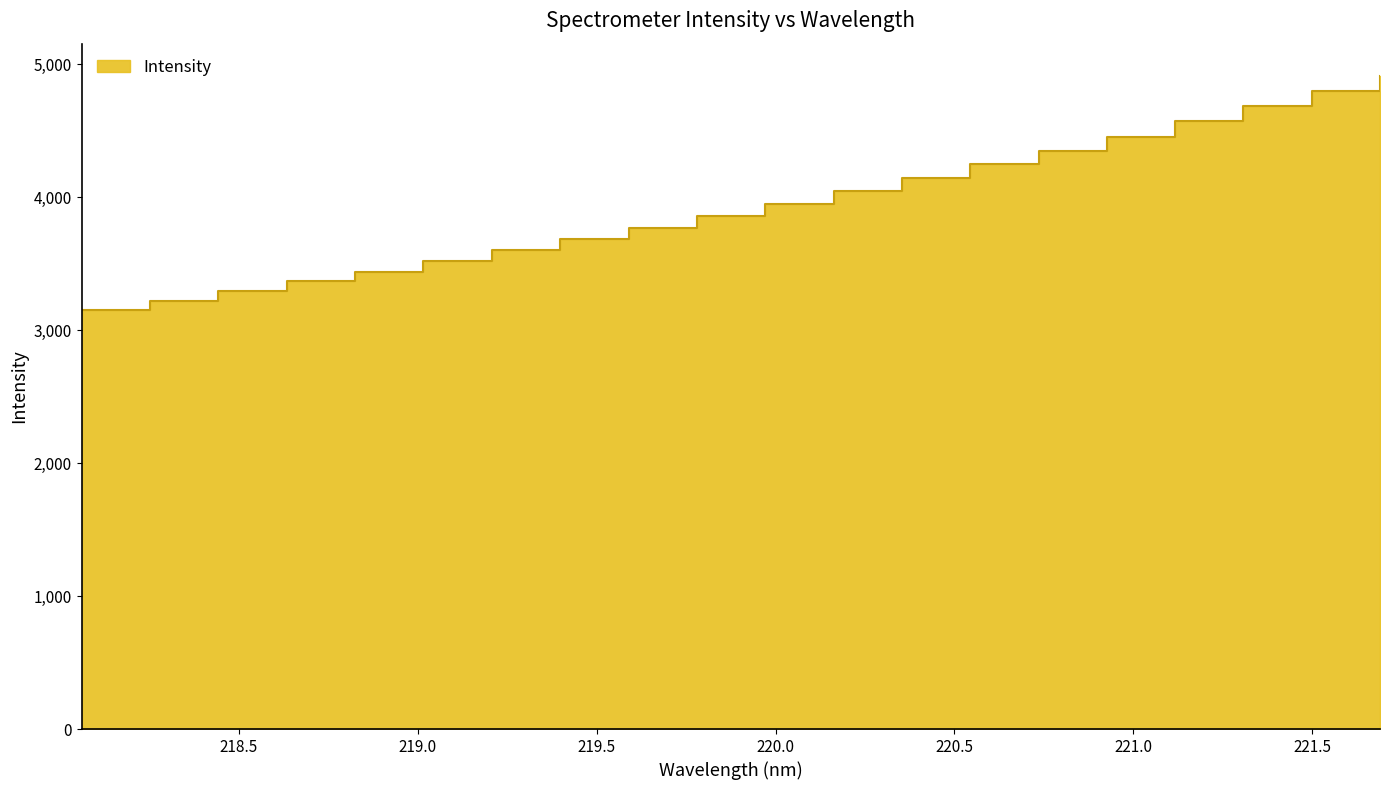

Rank the categories by value from highest to lowest.

221.6902, 221.4993, 221.3083, 221.1174, 220.9264, 220.7354, 220.5444, 220.3533, 220.1623, 219.9712, 219.7801, 219.589, 219.3979, 219.2067, 219.0156, 218.8244, 218.6332, 218.442, 218.2508, 218.0596